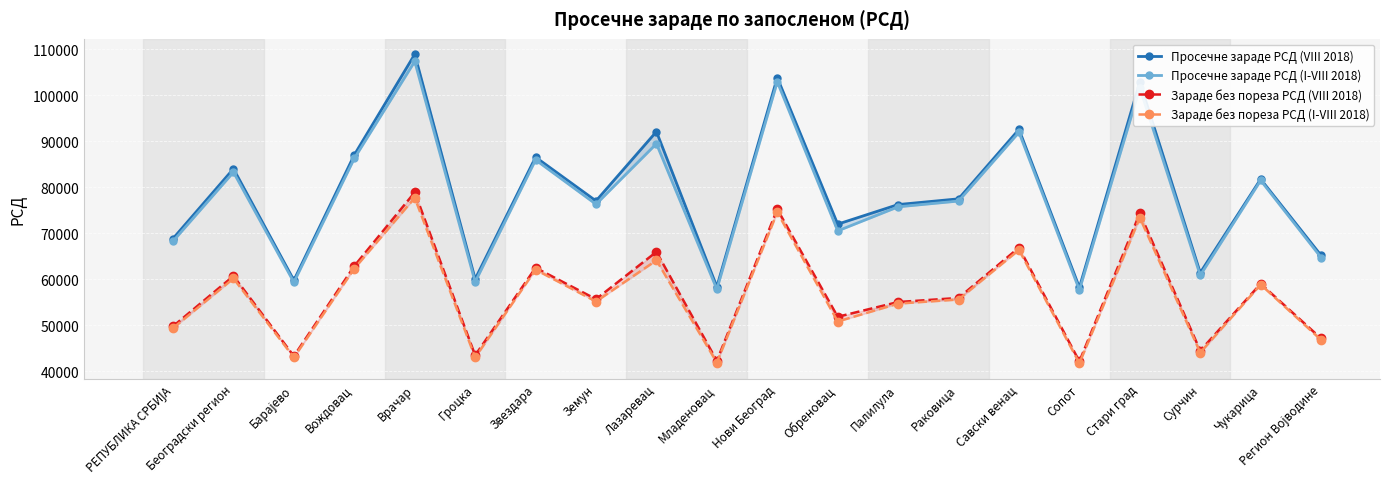

Which series changed the most between Лазаревац and Обреновац?

Просечне зараде РСД (VIII 2018)